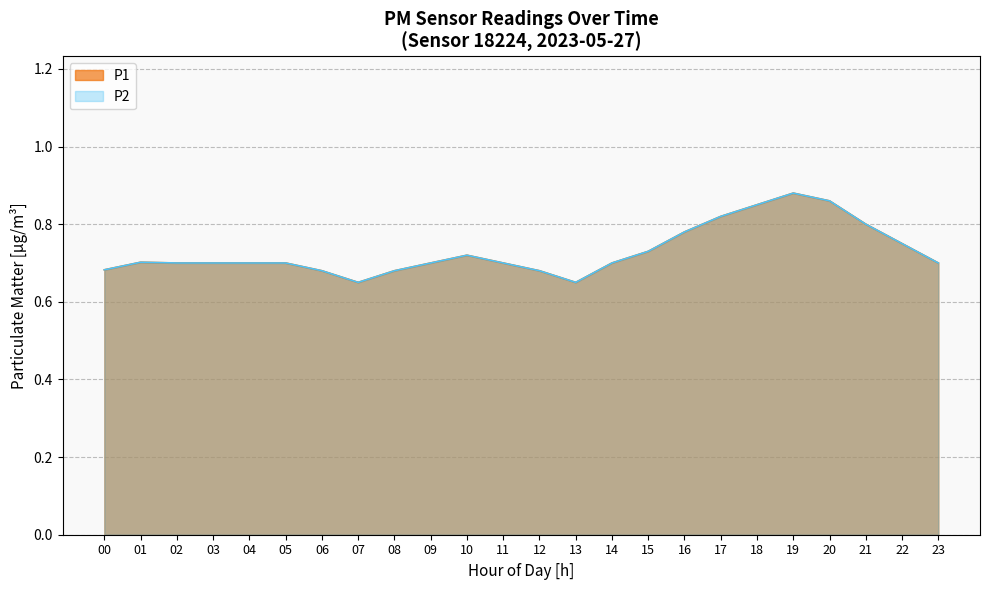

In P2, how many points are lower than both neighbors (excluding endpoints)?

2